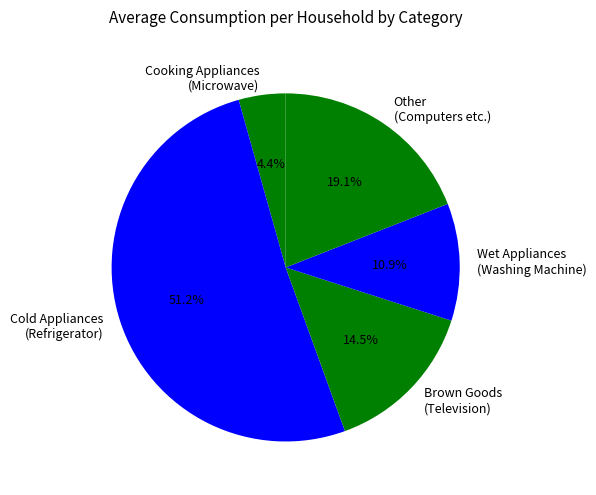

Which slice is the smallest?

Cooking Appliances (Microwave)